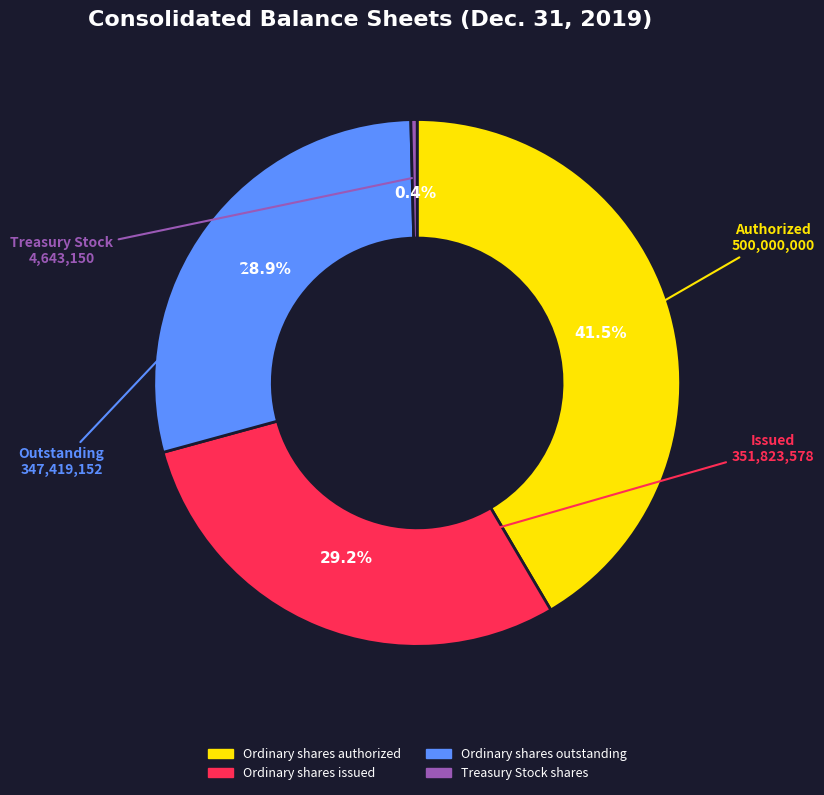

How many segments does this pie chart have?

4